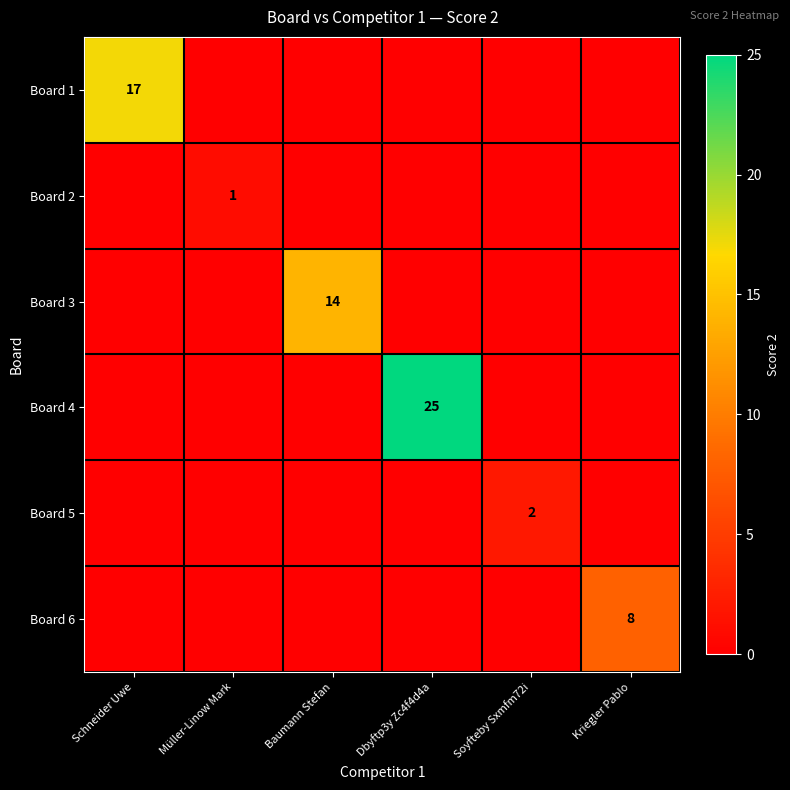

Is the value of Board 6 at Kriegler Pablo greater than the value of Board 4 at Dbyftp3y Zc4f4d4a?

No